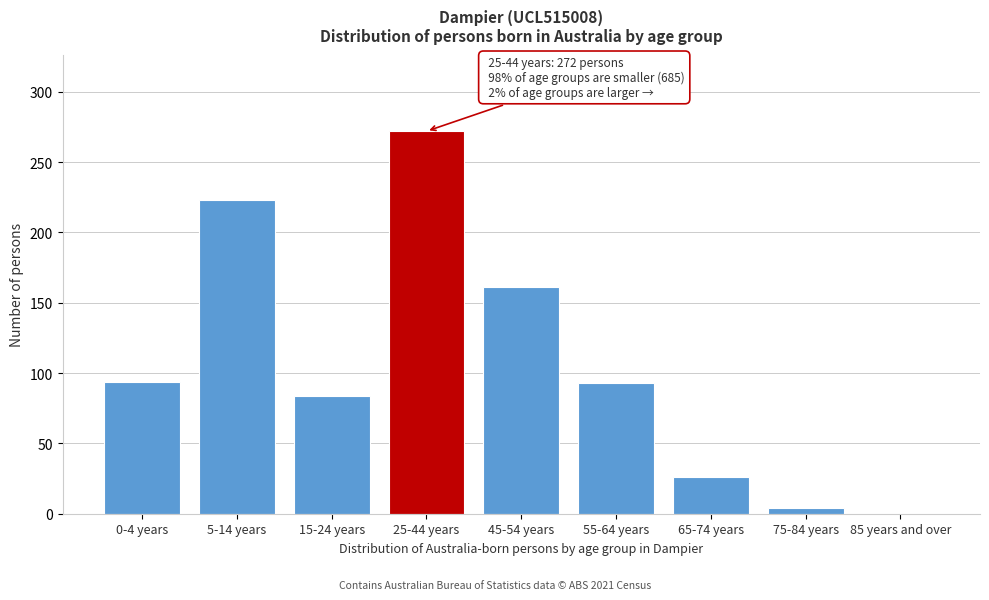

True or false: the data shows 272 at 25-44 years.

True